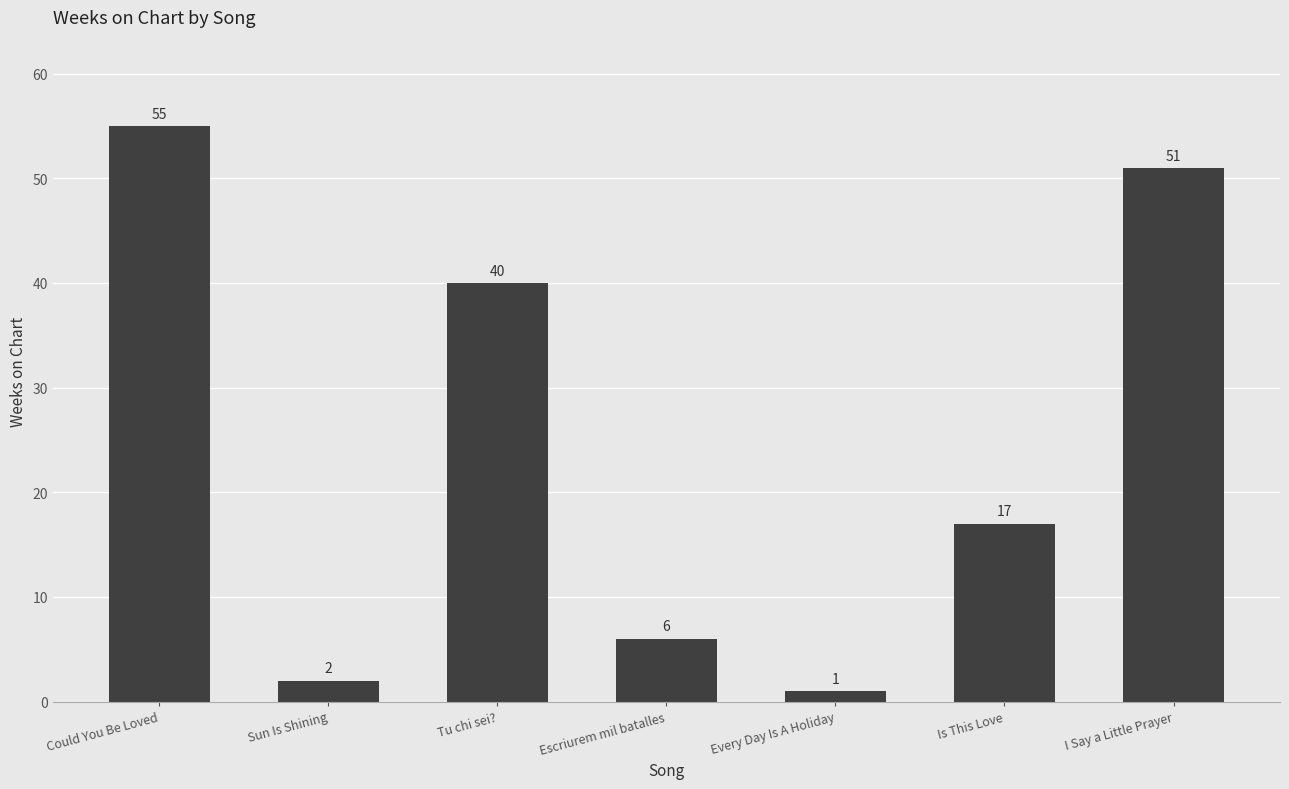

List the labels in order of value, largest first.

Could You Be Loved, I Say a Little Prayer, Tu chi sei?, Is This Love, Escriurem mil batalles, Sun Is Shining, Every Day Is A Holiday